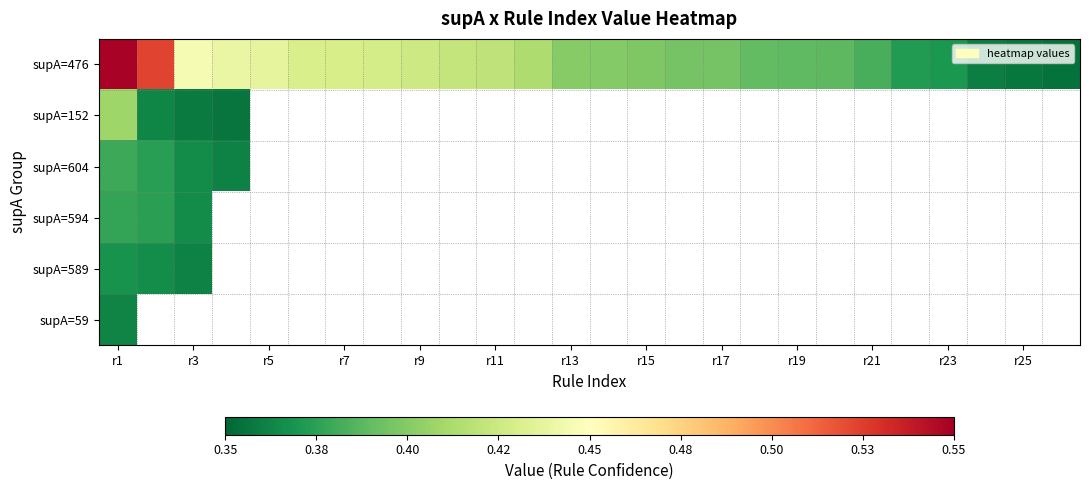

What is the greatest value displayed?

0.5